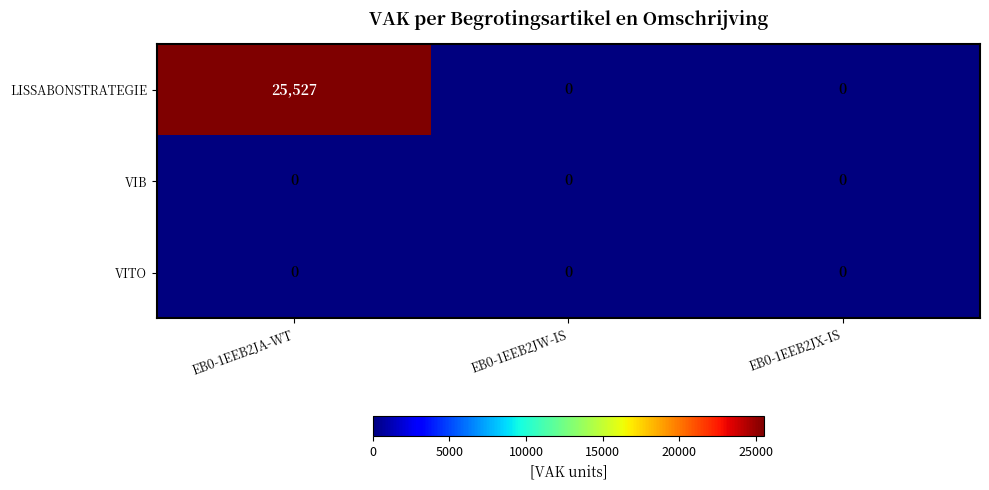

How many categories are shown in the chart?

3